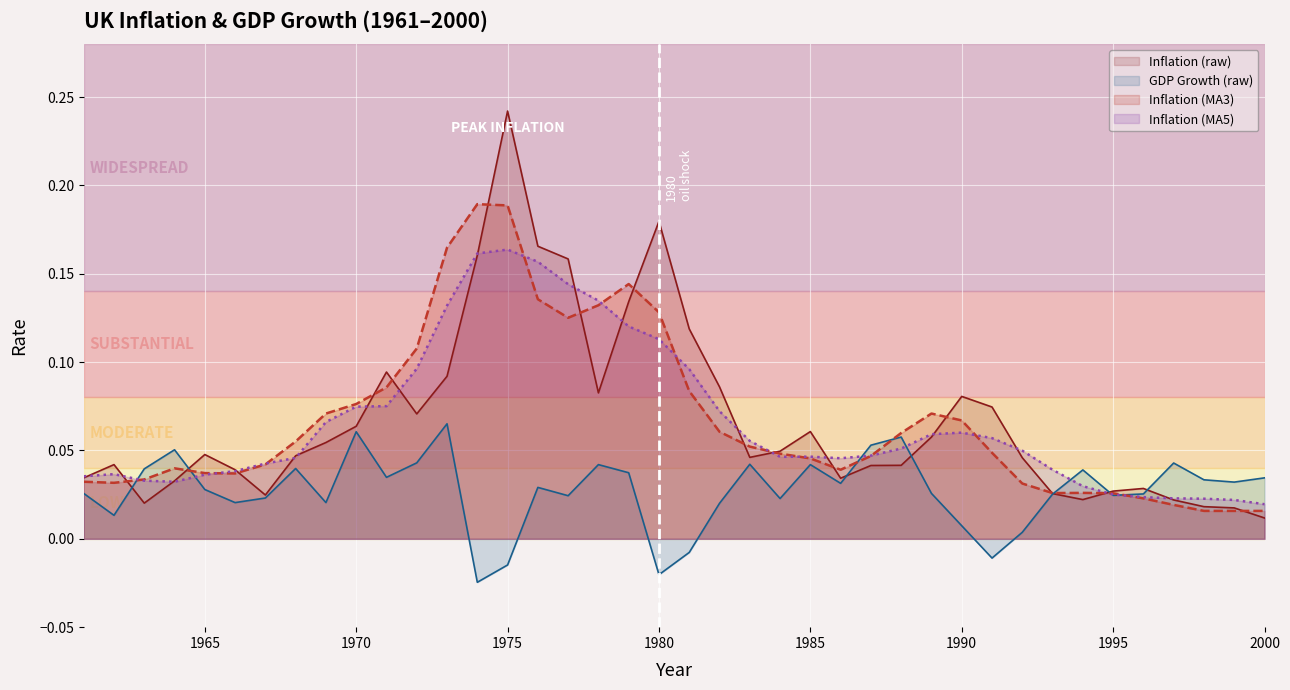

True or false: Inflation (raw) and GDP Growth (raw) intersect in this chart.

True